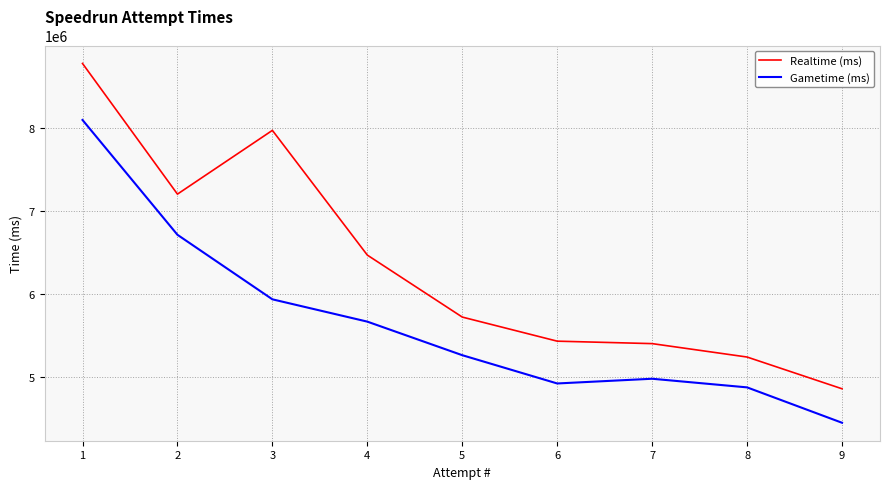

Reading right to left, transcribe all the data shown in this chart.

Realtime (ms): 9=4861283	8=5243424	7=5404877	6=5434430	5=5724430	4=6470609	3=7972069	2=7204609	1=8777488
Gametime (ms): 9=4452181	8=4878082	7=4981952	6=4925172	5=5265546	4=5669585	3=5938134	2=6715119	1=8097304